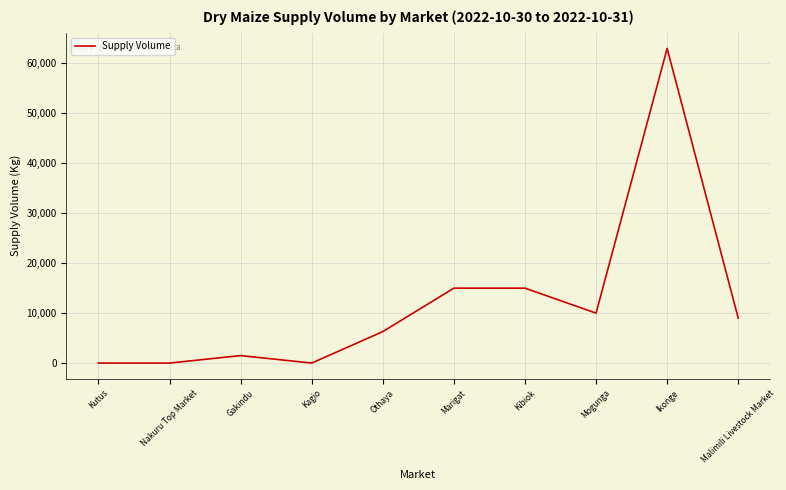

Which category has the highest value across all series?

Ikonge